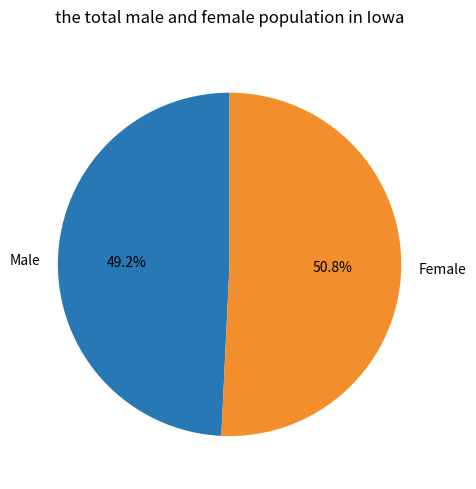

Count the number of slices in the pie.

2